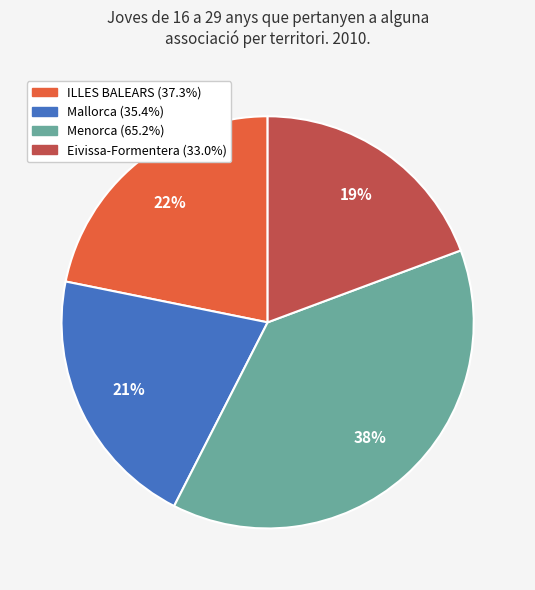

What percentage is the Eivissa-Formentera slice, to the nearest percent?

19%